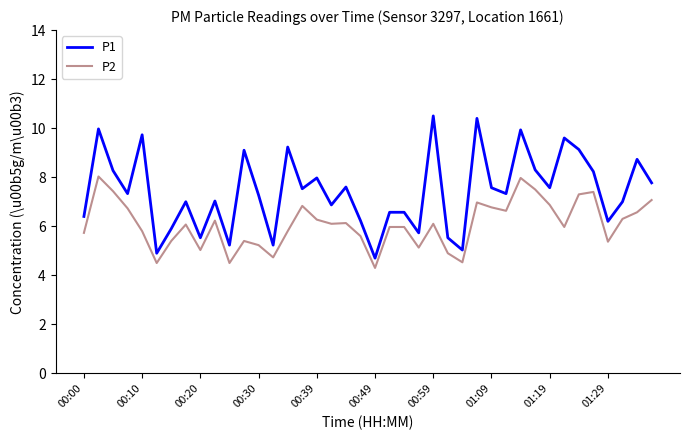

What is the minimum value for P2?

4.3